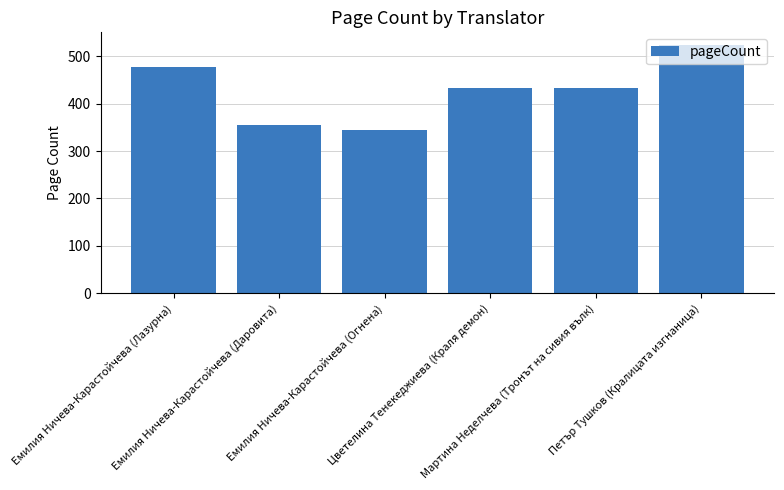

The value at Емилия Ничева-Карастойчева (Лазурна) is 478. True or false?

True